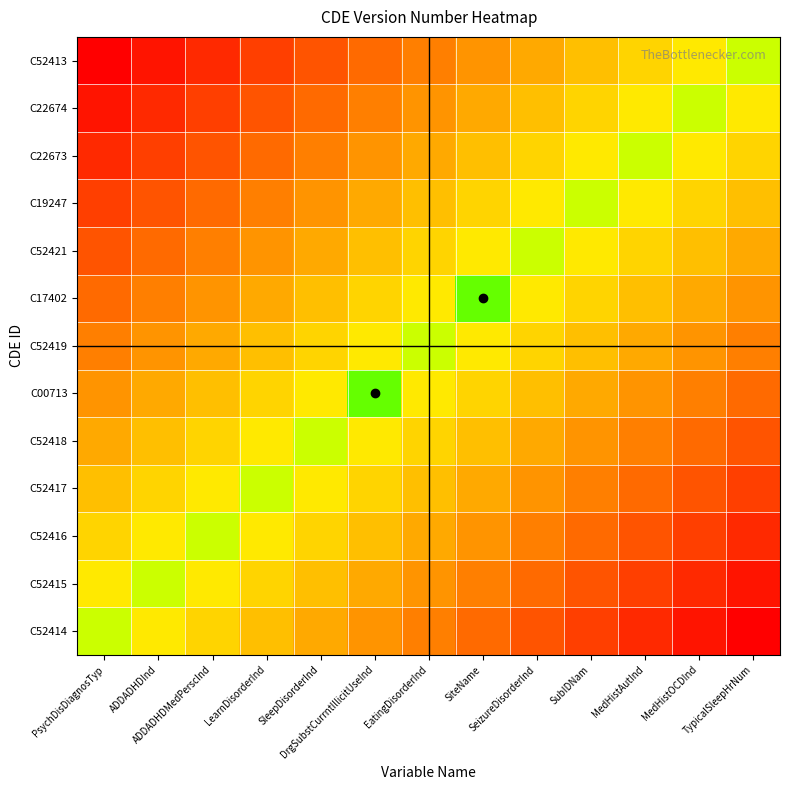

What is the total value across all series at SleepDisorderInd?

9.3